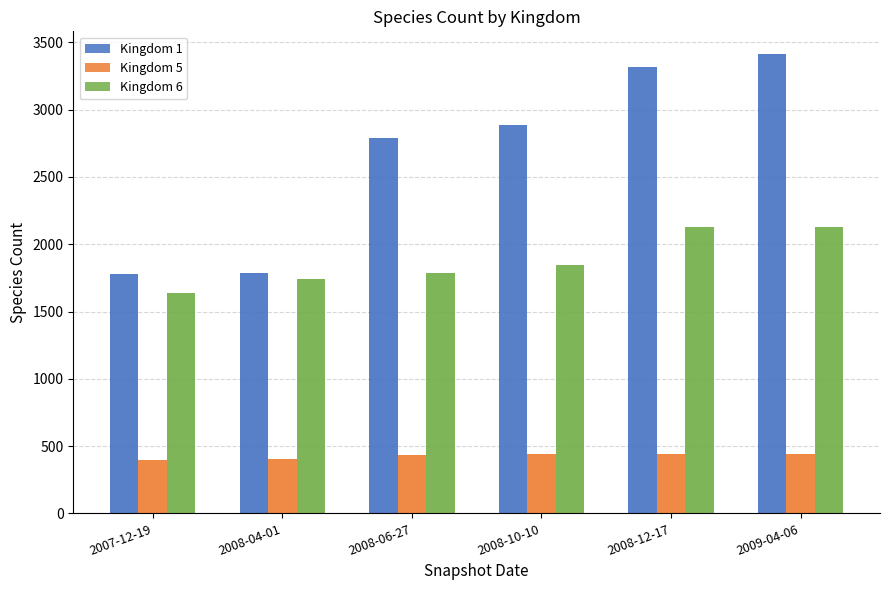

At how many categories does at least one series exceed 2255?

4